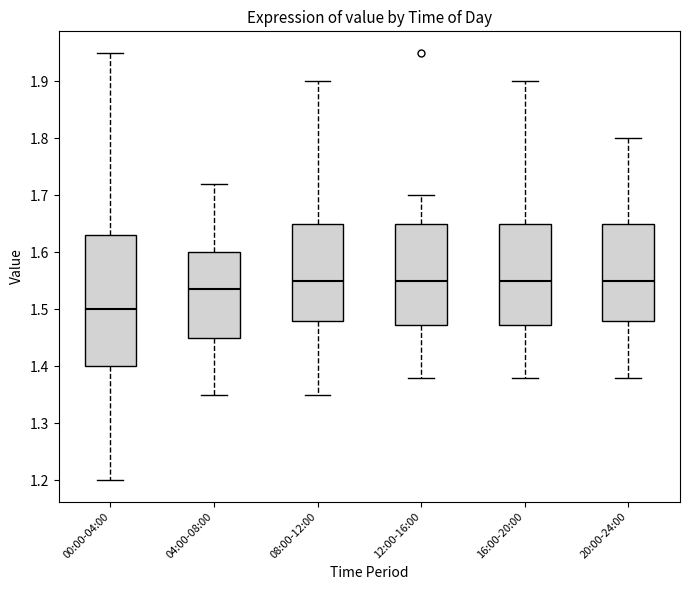

Reading left to right, transcribe this box plot: for each box, give where its median line is, the range the box spans, and where its two whiskers end, as read against the y-axis. The values are not printed on the chart, so give them approximately, as read against the axis.

00:00-04:00: median 1.50, box 1.40 to 1.63, whiskers 1.20 to 1.95
04:00-08:00: median 1.54, box 1.45 to 1.60, whiskers 1.35 to 1.72
08:00-12:00: median 1.55, box 1.48 to 1.65, whiskers 1.35 to 1.90
12:00-16:00: median 1.55, box 1.47 to 1.65, whiskers 1.38 to 1.70
16:00-20:00: median 1.55, box 1.47 to 1.65, whiskers 1.38 to 1.90
20:00-24:00: median 1.55, box 1.48 to 1.65, whiskers 1.38 to 1.80